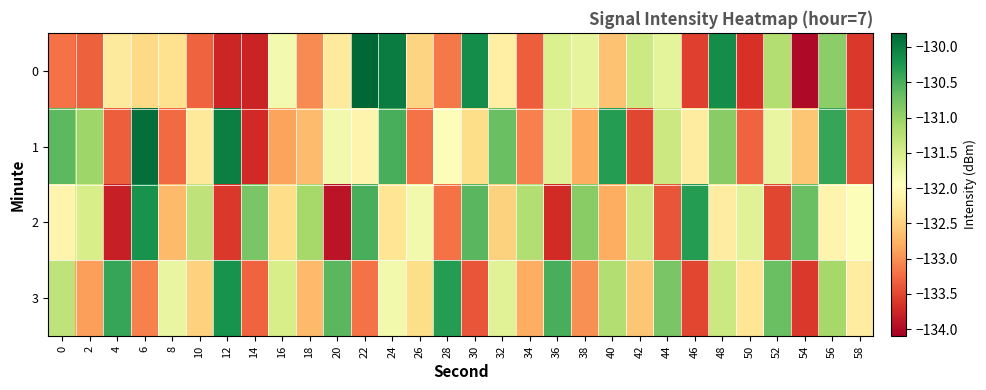

Which series has the largest total across all categories?

3